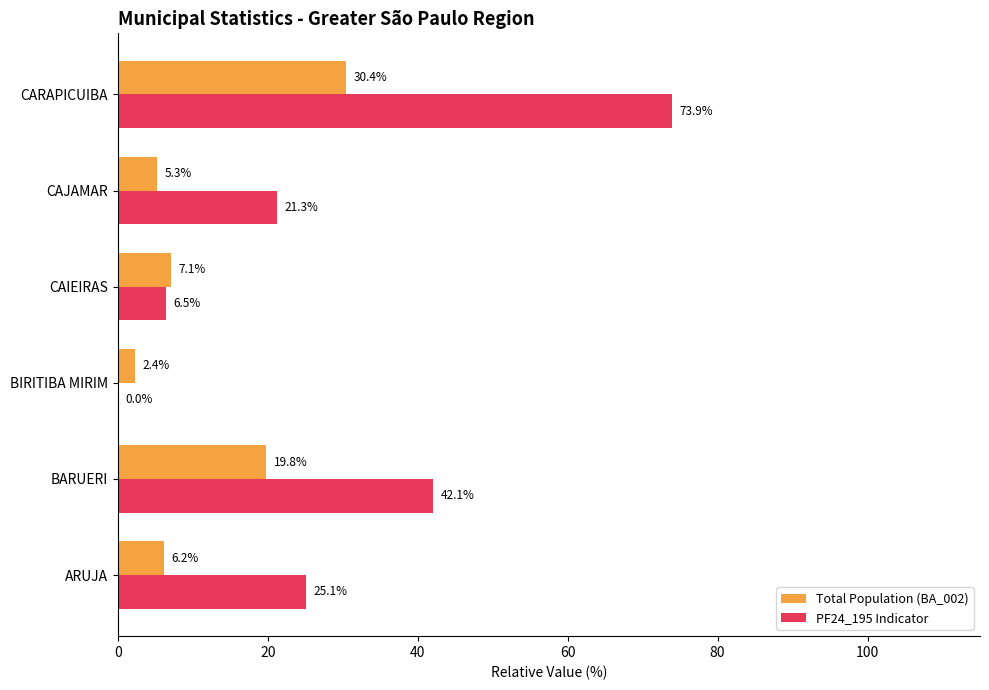

What is the average value of the Total Population (BA_002) series?

11.9